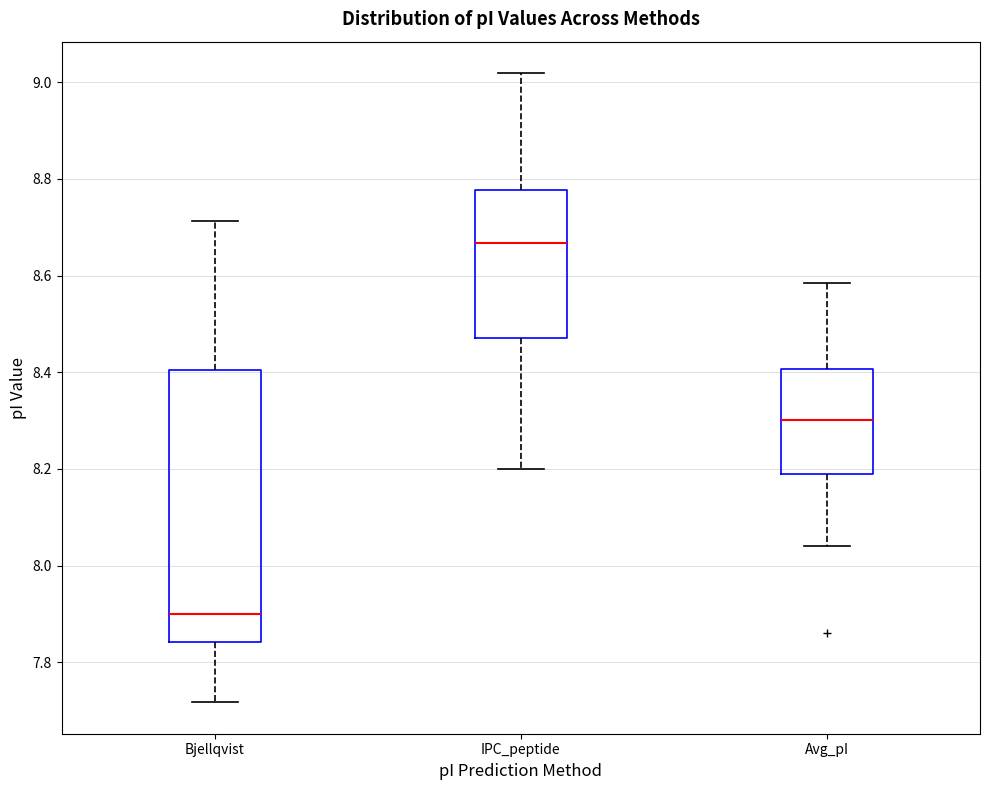

Which box's median line is the highest?

IPC_peptide